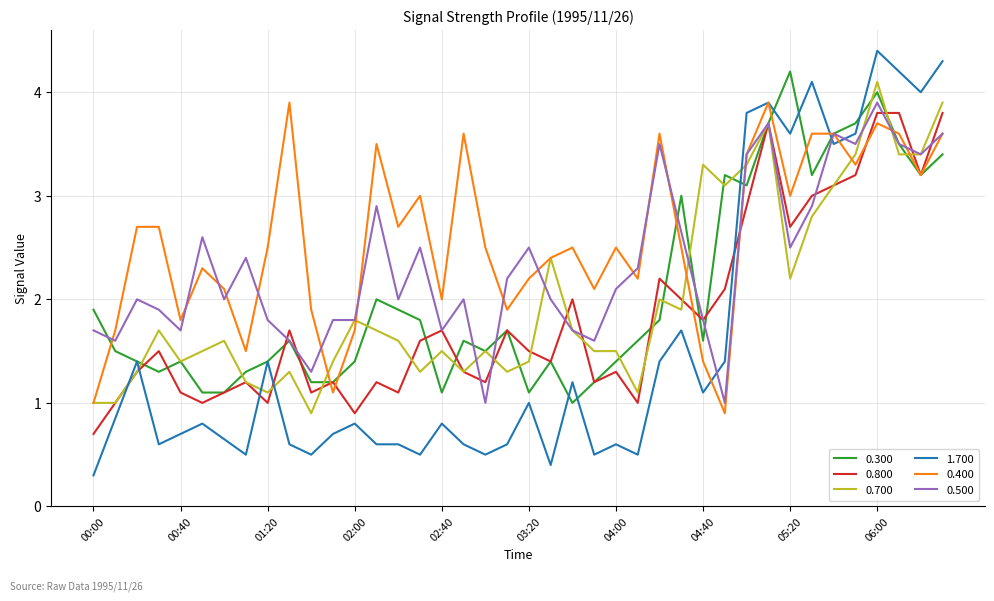

What is the difference between the 0.300 values at 00:10 and 02:30?

0.3